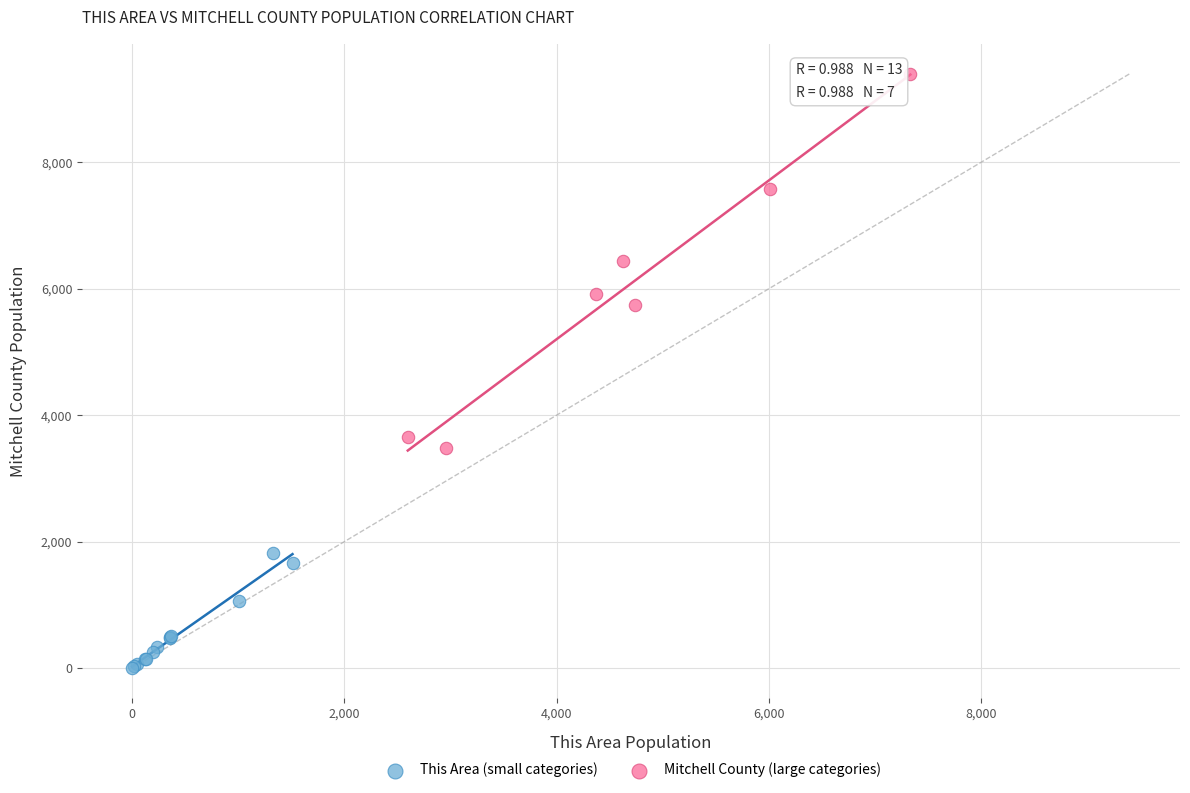

Which series reaches the maximum Y coordinate?

Mitchell County (large categories)